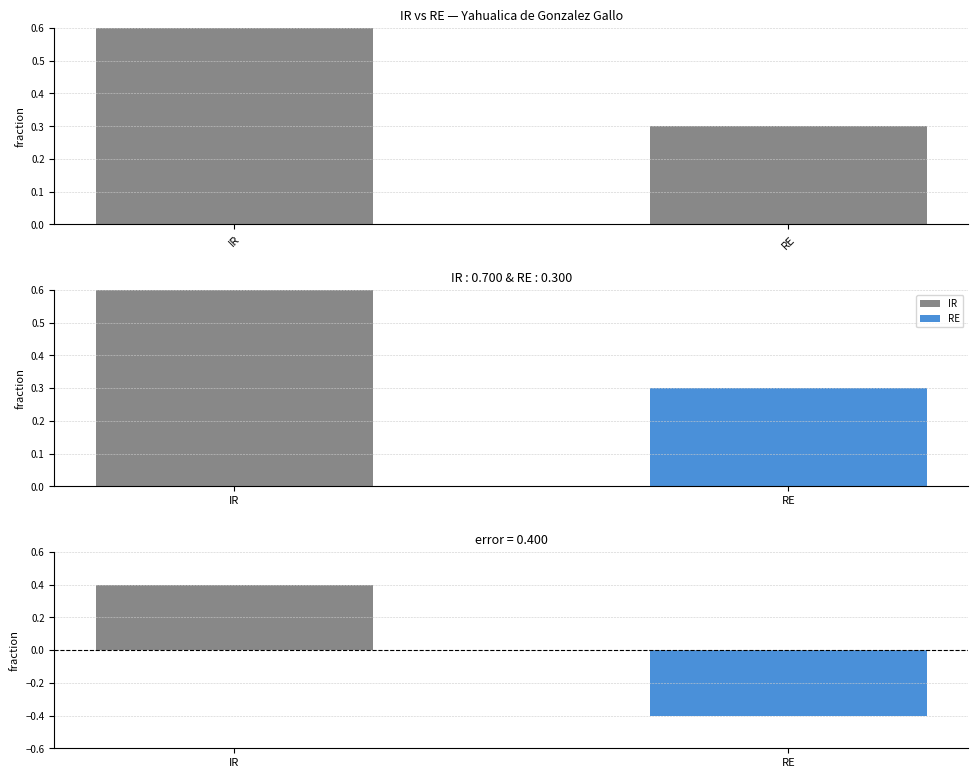

What is the highest value of the difference series?

0.4